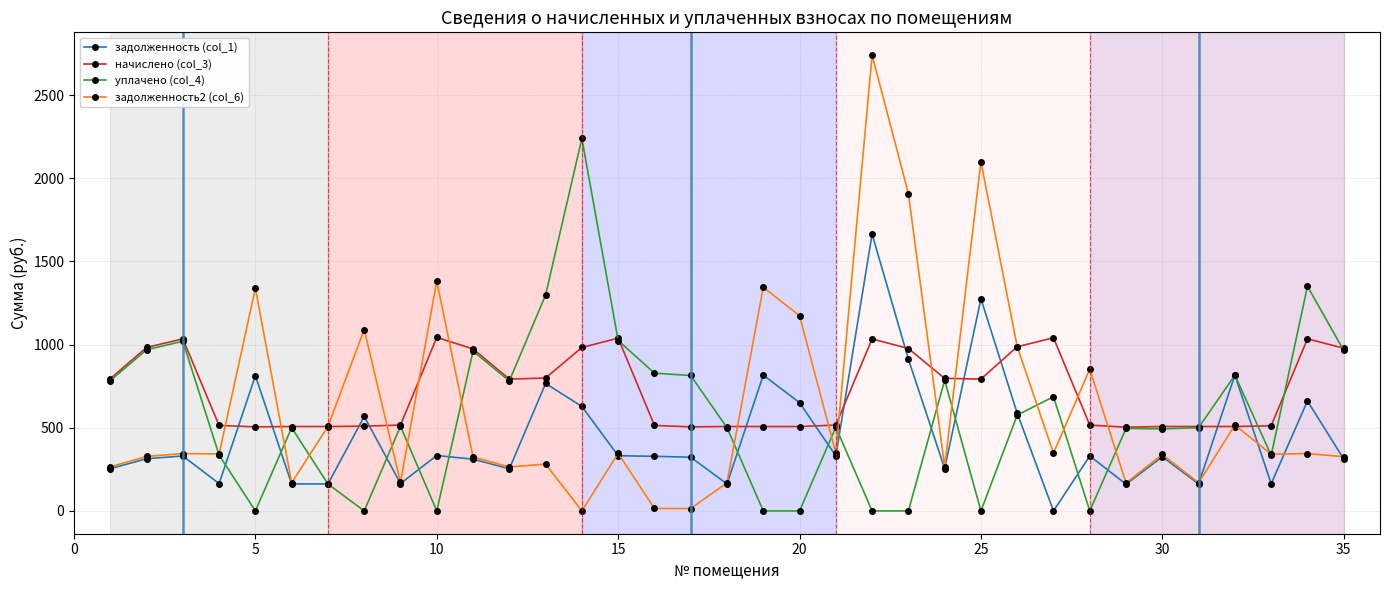

What is the value of the начислено (col_3) point at the 11th from the left?

974.2